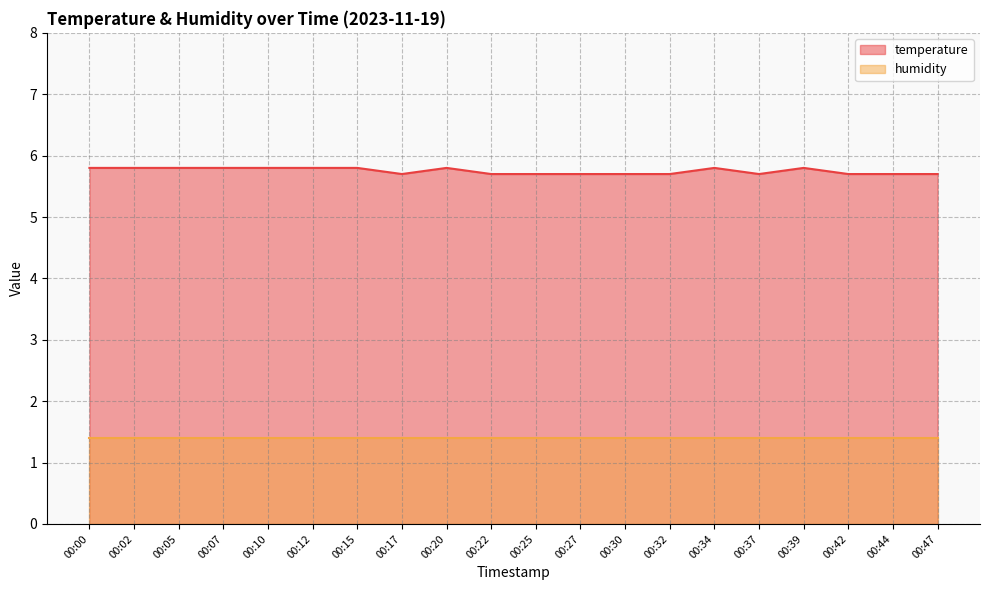

Which label corresponds to the largest value in the chart?

00:00